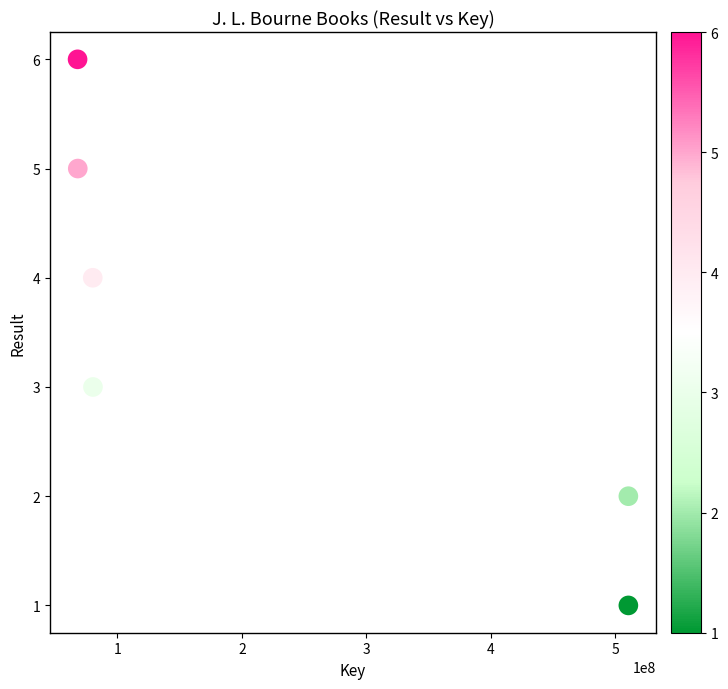

What is the average X value?

219582351